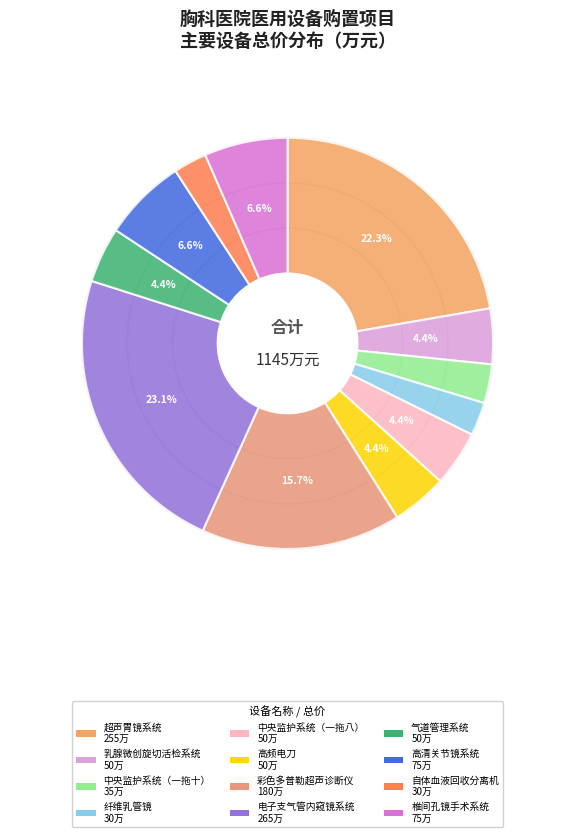

Which category has the smallest portion of the pie?

纤维乳管镜